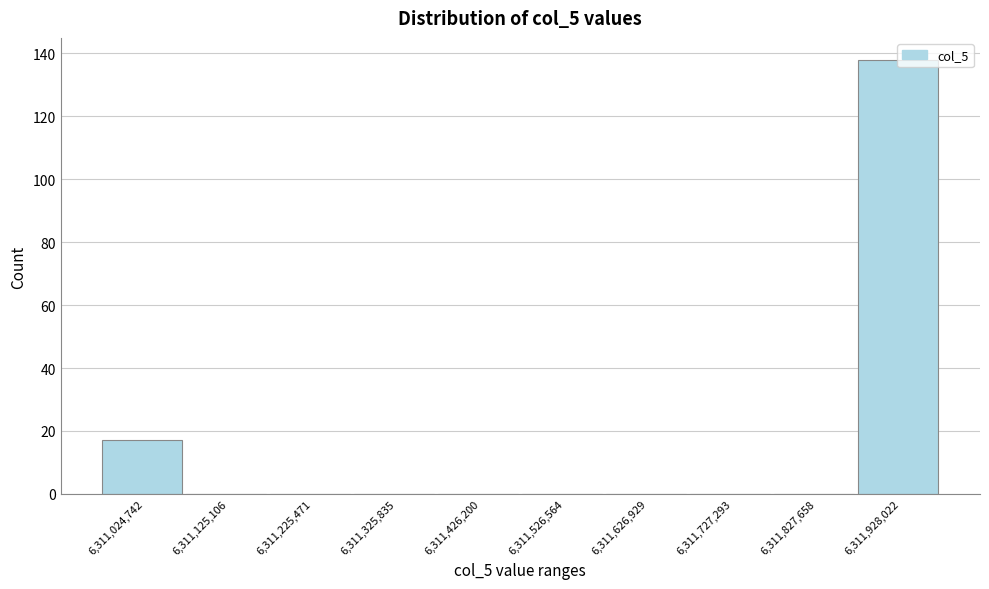

Where is the data nearest to the value 69?

6,311,024,742